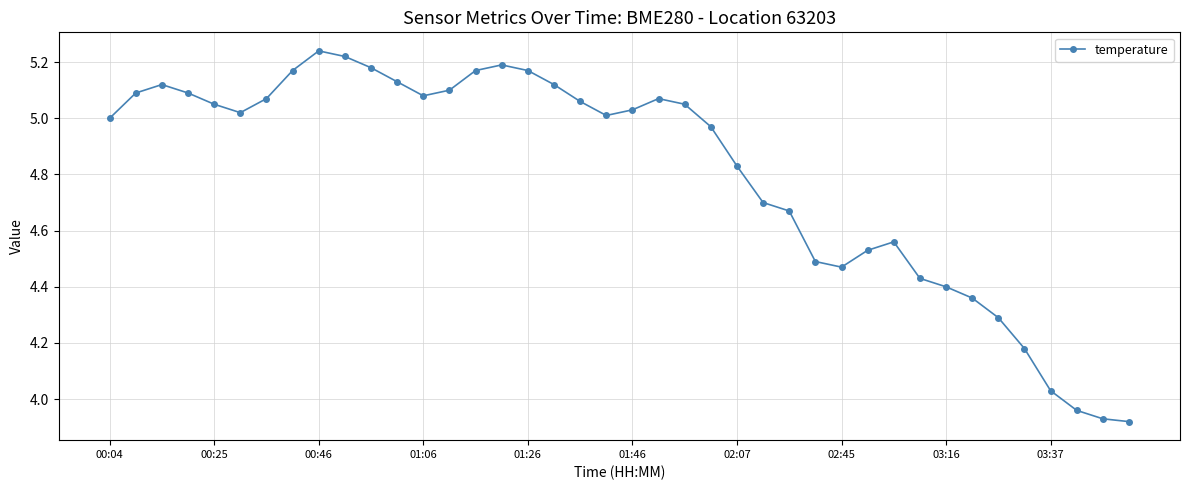

What is the difference between the second highest and second lowest values?

1.3